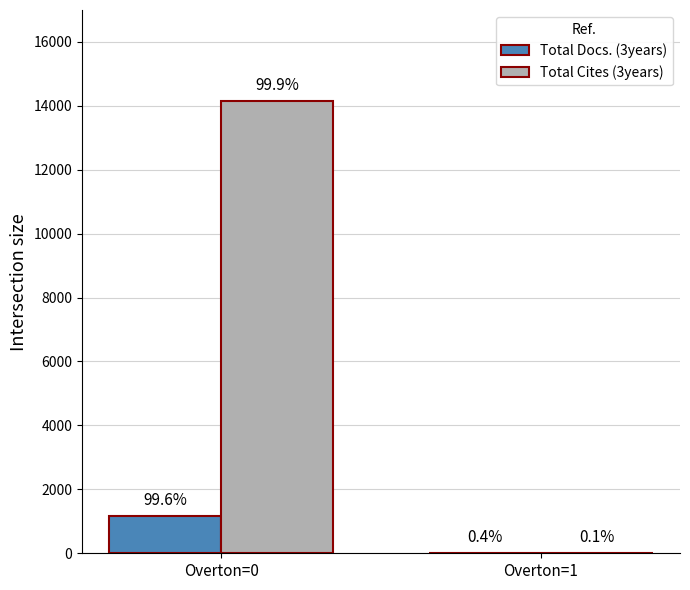

Does the chart contain stacked bars?

No